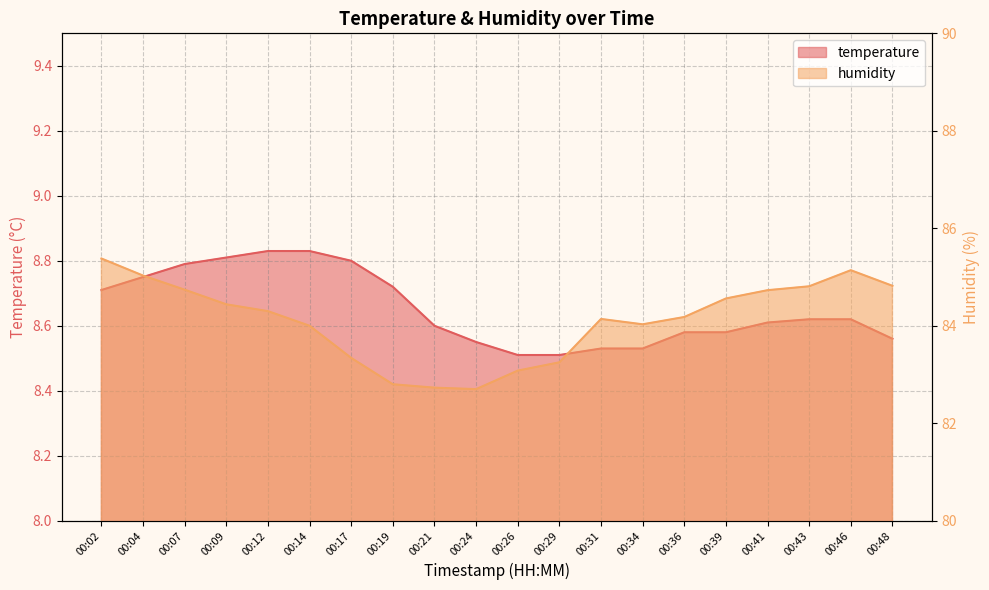

Which category has the highest value in the temperature series?

00:12